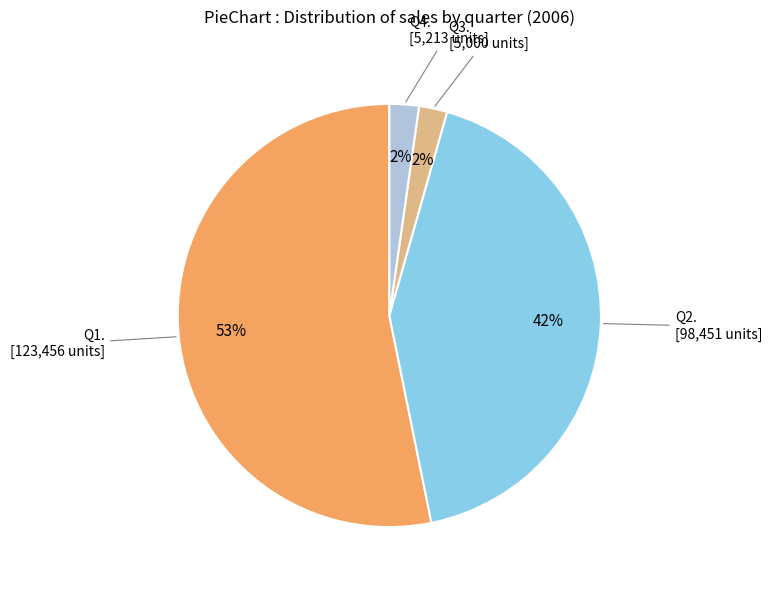

Is there any slice that represents more than half of the pie?

Yes